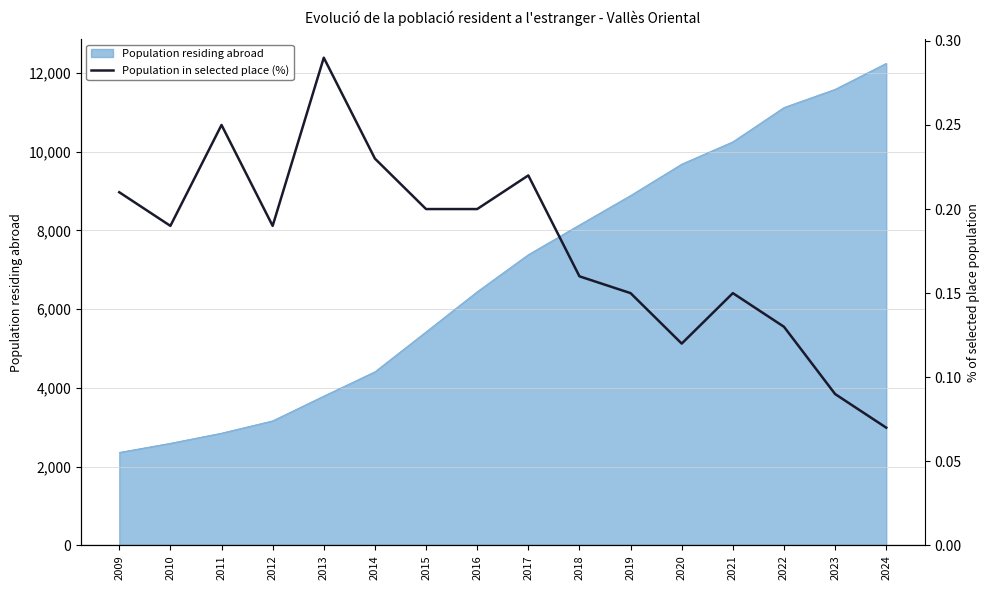

What is the change in value from 2017 to 2021?

-0.1